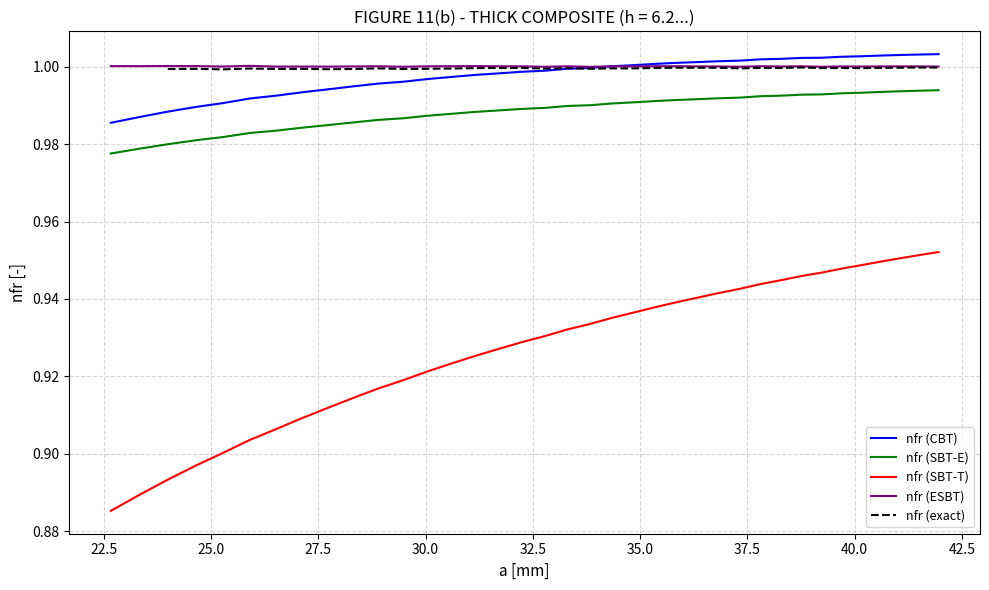

True or false: nfr (SBT-E) and nfr (CBT) intersect in this chart.

False